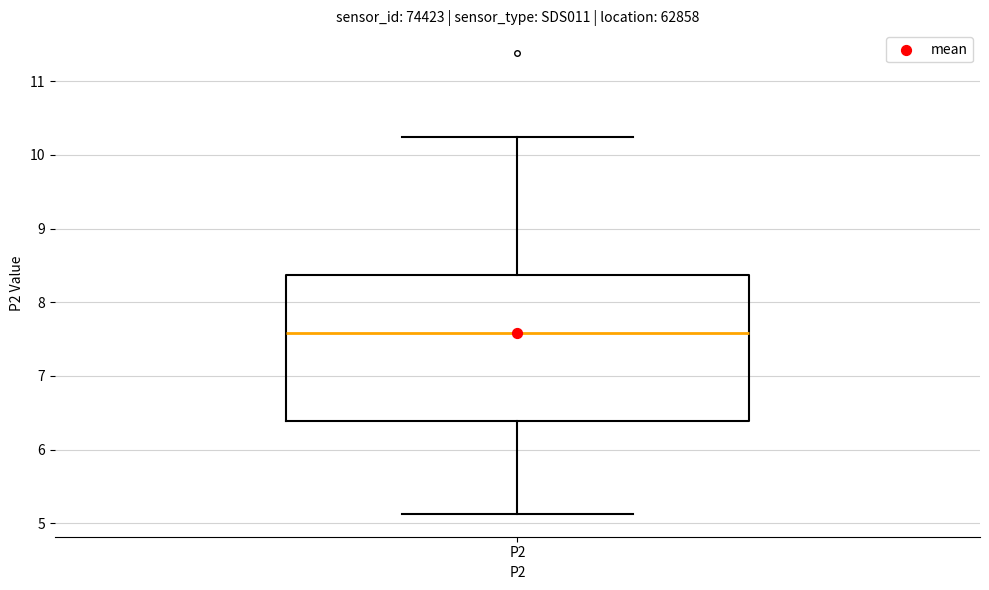

Where does the upper whisker of the box for P2 end on the y-axis? The values are not printed on the chart, so give them approximately, as read against the axis.

10.3